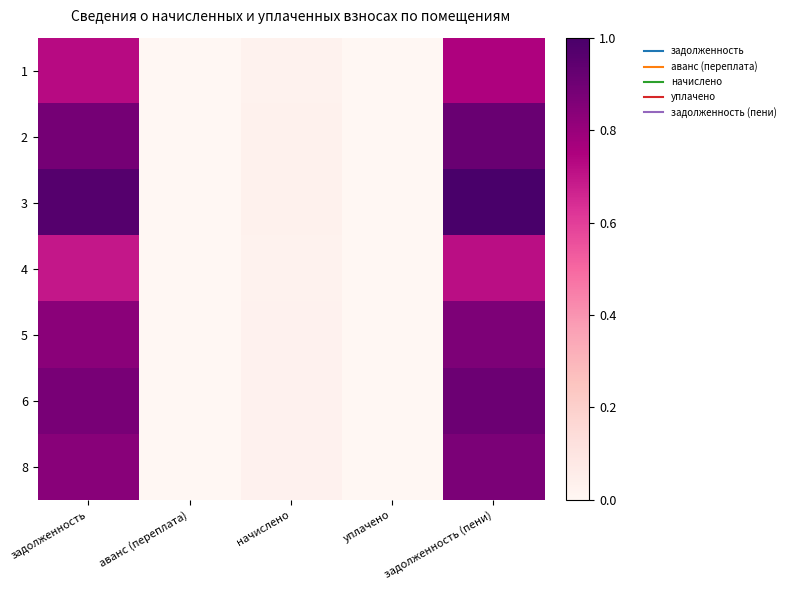

What is the difference between the highest and lowest values at задолженность (пени)?

0.3